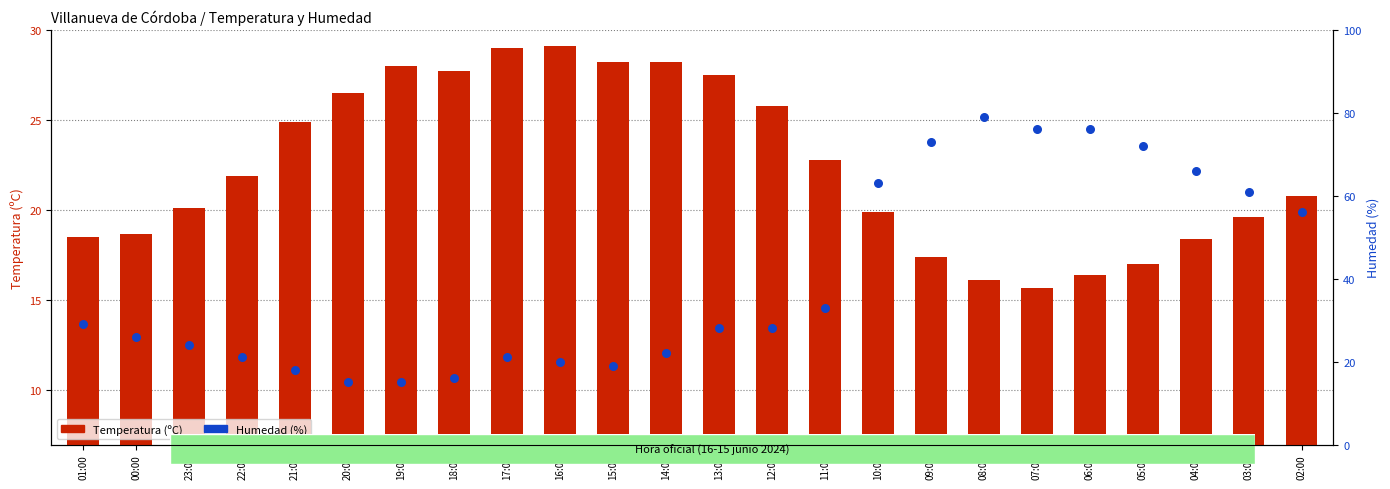

What is the total value across all series at 08:00?

95.1